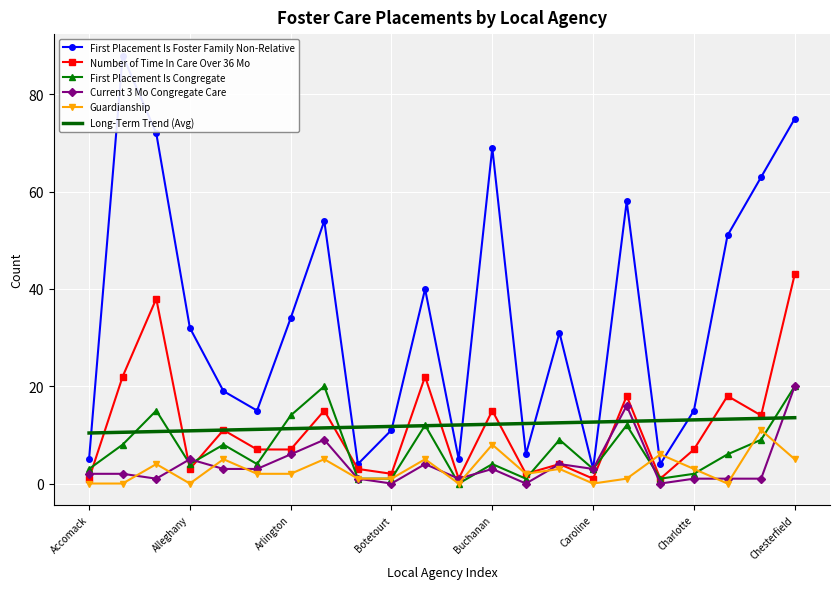

What is the highest value of the Current 3 Mo Congregate Care series?

20.0